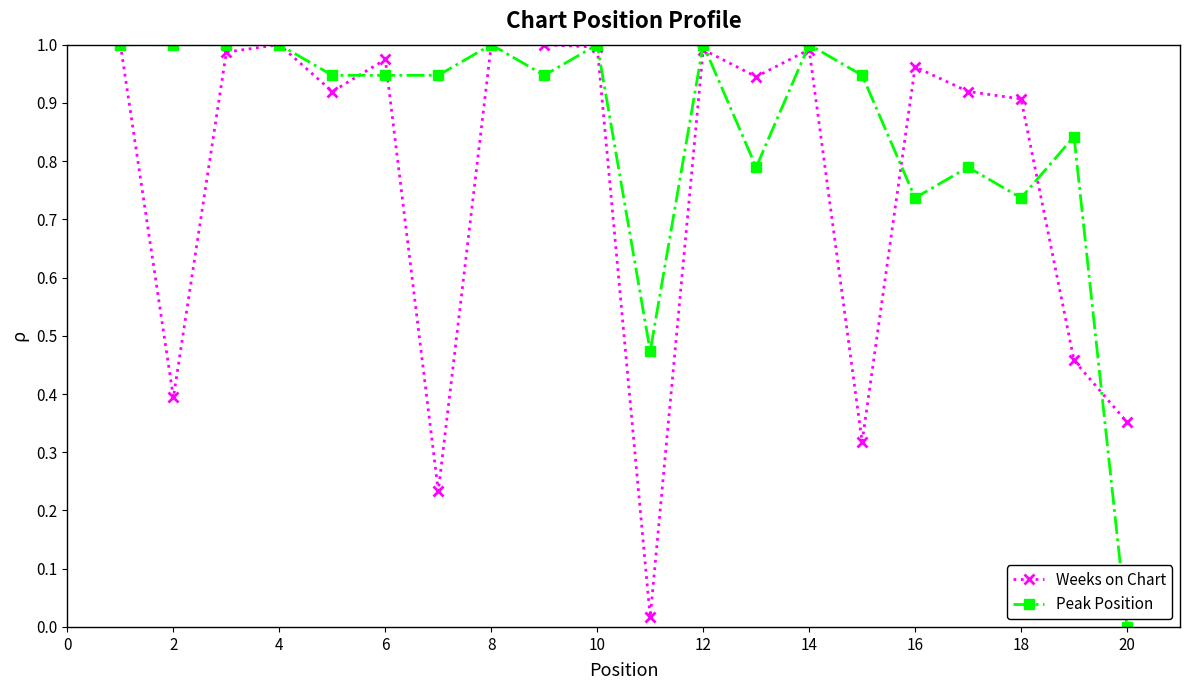

What are all the series names shown in the legend?

Weeks on Chart, Peak Position